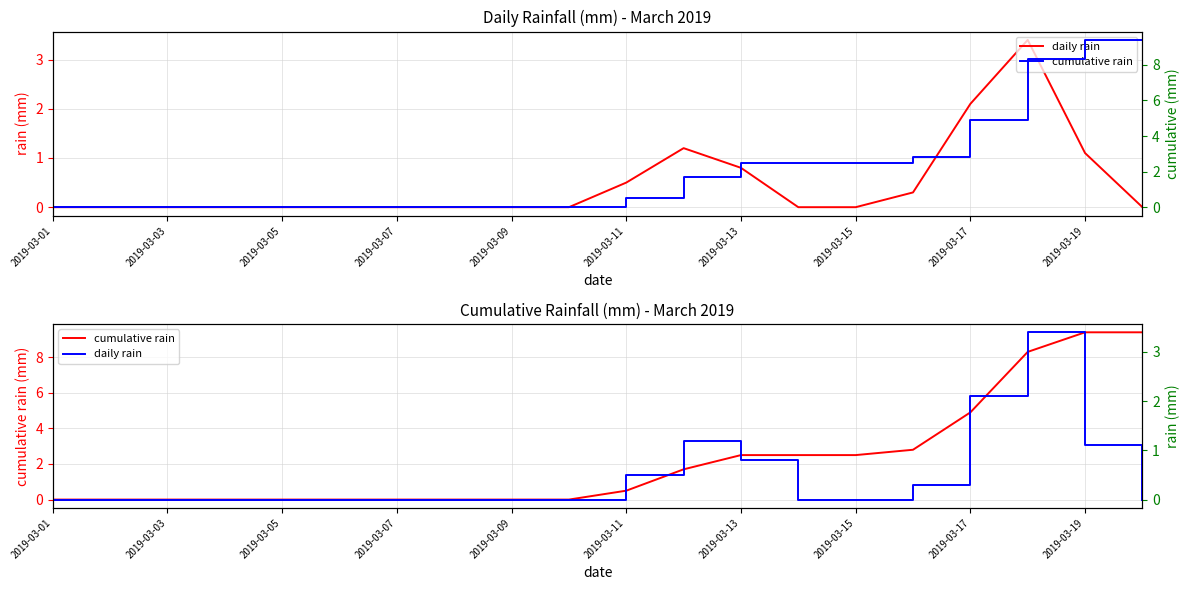

Which series changed the most between 2019-03-07 and 15?

cumulative rain